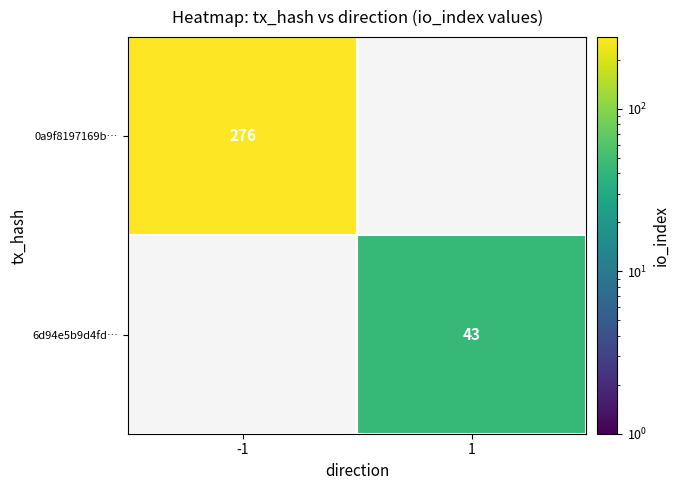

True or false: 6d94e5b9d4fd… has a value of 9.4 at 1.

False